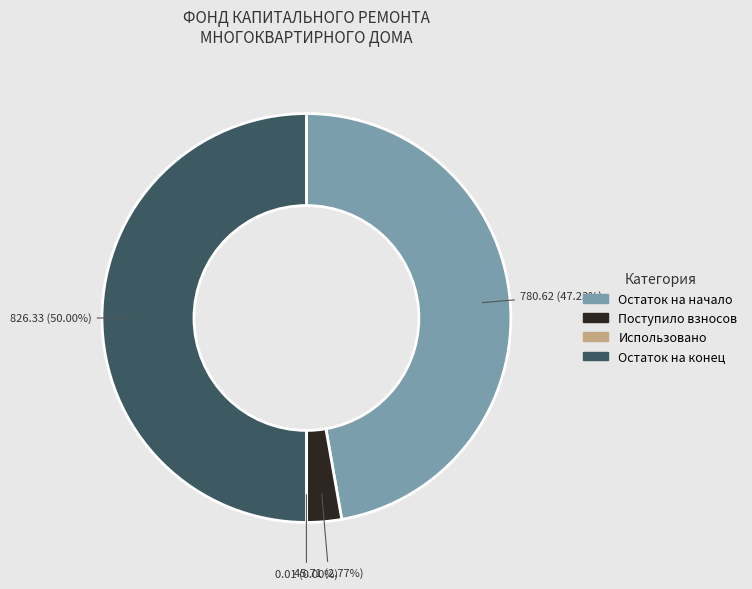

Which category has the smallest portion of the pie?

Использовано